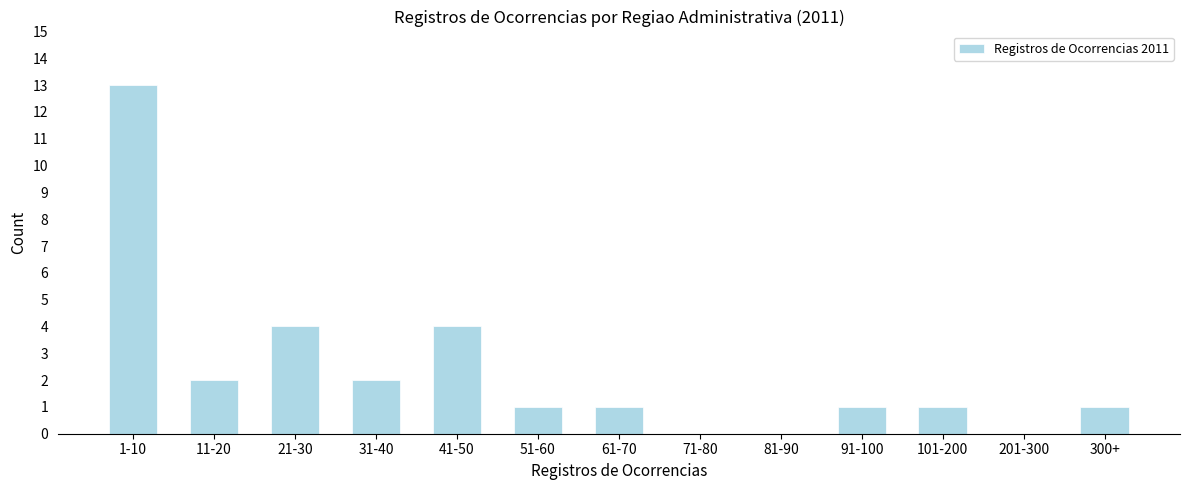

Reading right to left, extract all data points from this chart.

300+=1	201-300=0	101-200=1	91-100=1	81-90=0	71-80=0	61-70=1	51-60=1	41-50=4	31-40=2	21-30=4	11-20=2	1-10=13